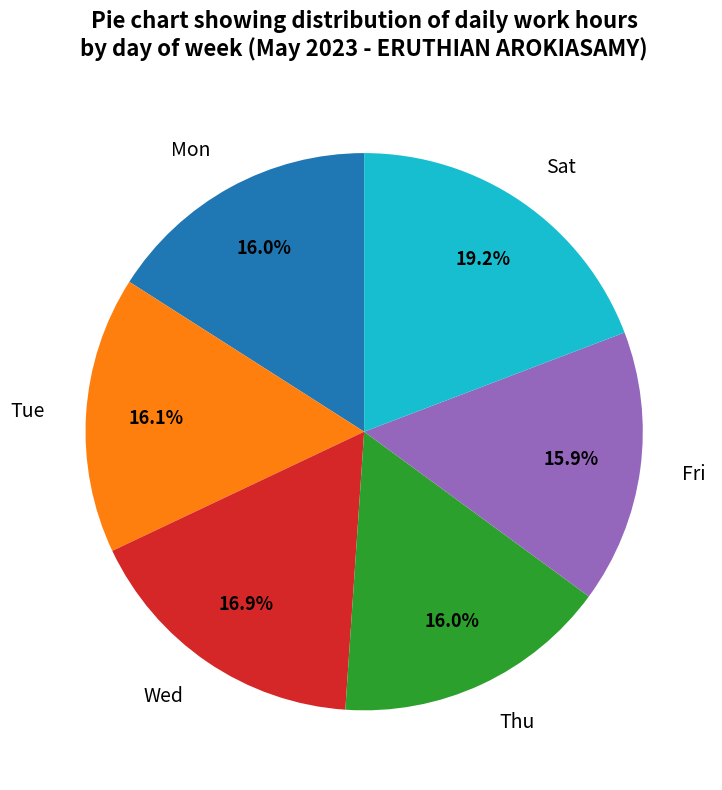

What is the largest slice in the pie chart?

Sat